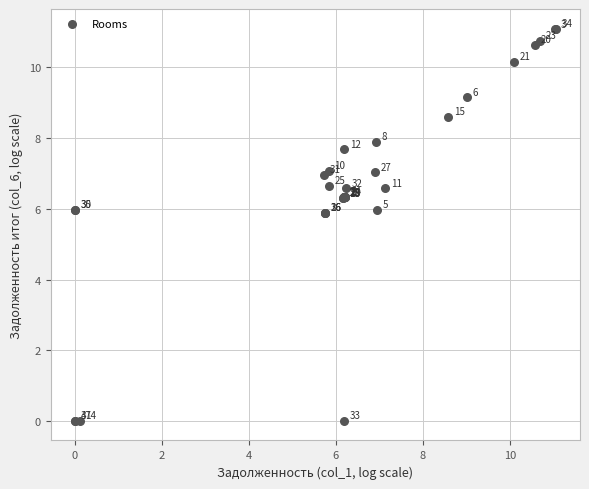

What Y value in the scatter plot is closest to 5?

5.9